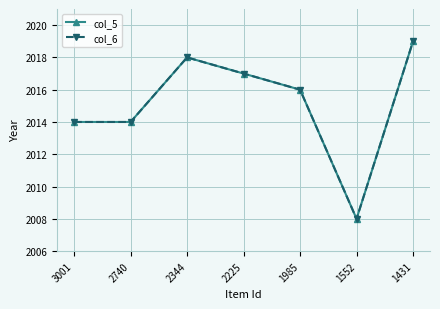

Rank the series by their maximum value, from lowest to highest.

col_5, col_6